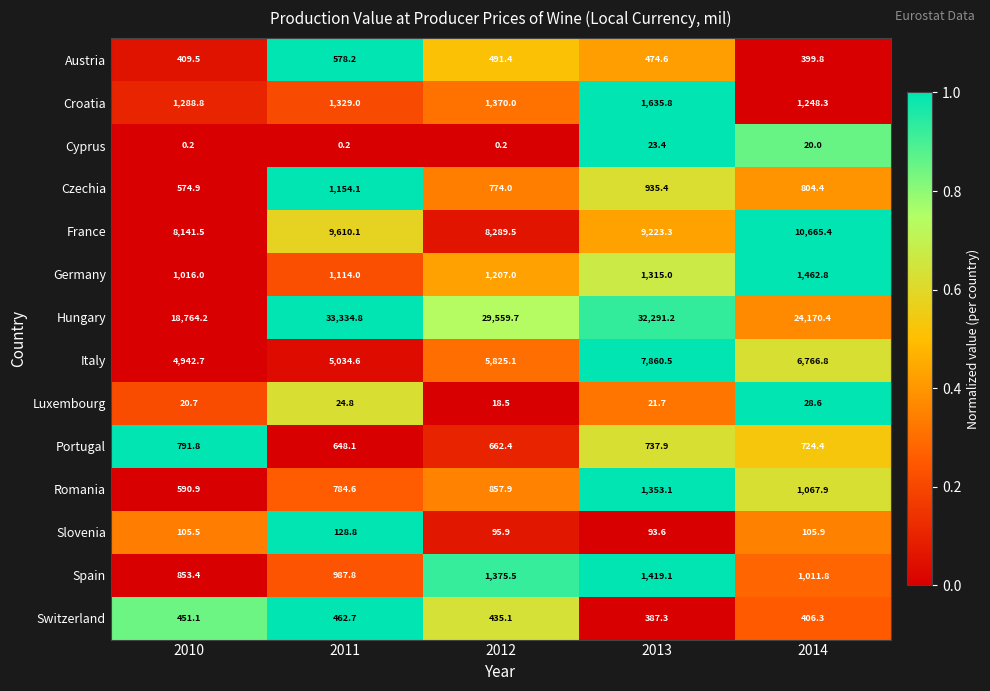

Between 2010 and 2013, which series saw the biggest shift?

Hungary